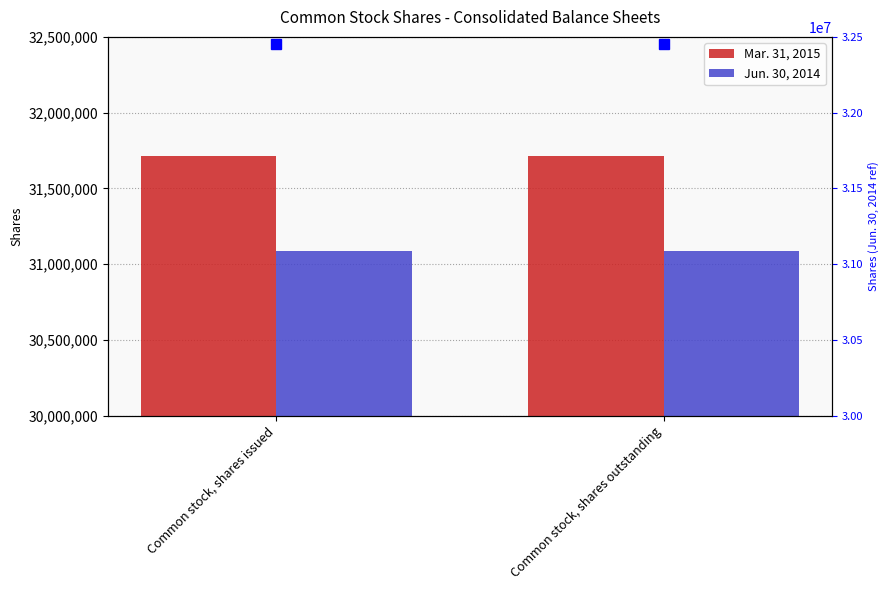

Which has a higher value, Common stock, shares issued or Common stock, shares outstanding?

Common stock, shares issued